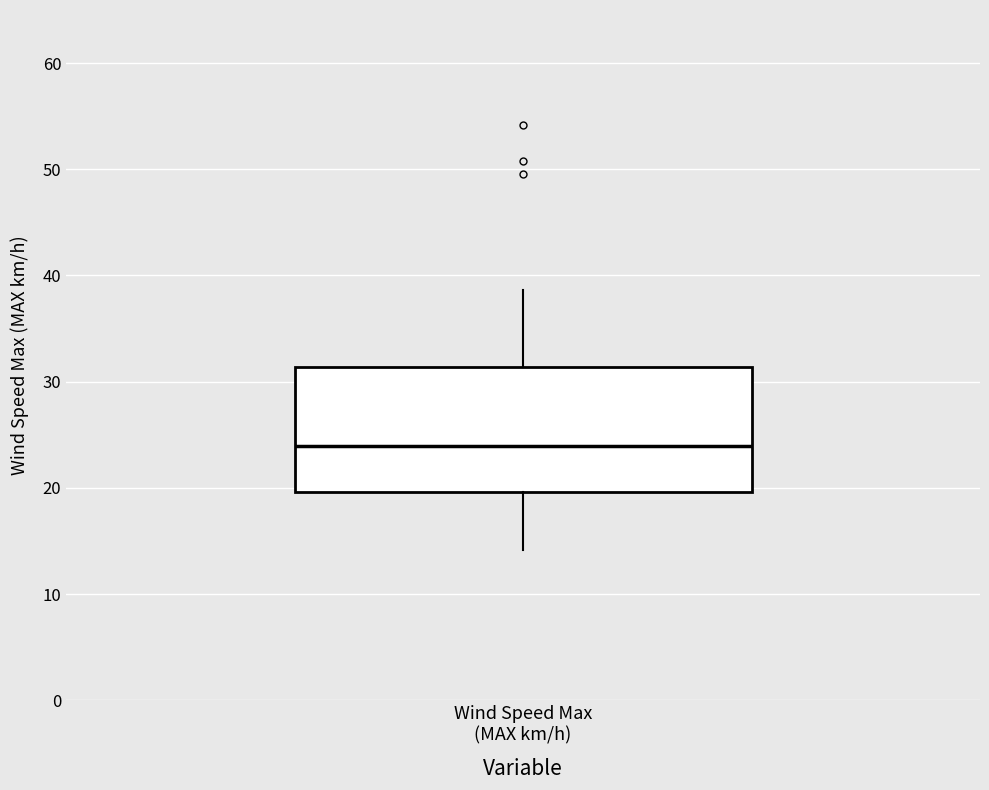

Where is the lower edge of the box for Wind Speed Max (MAX km/h) on the y-axis? The values are not printed on the chart, so give them approximately, as read against the axis.

20